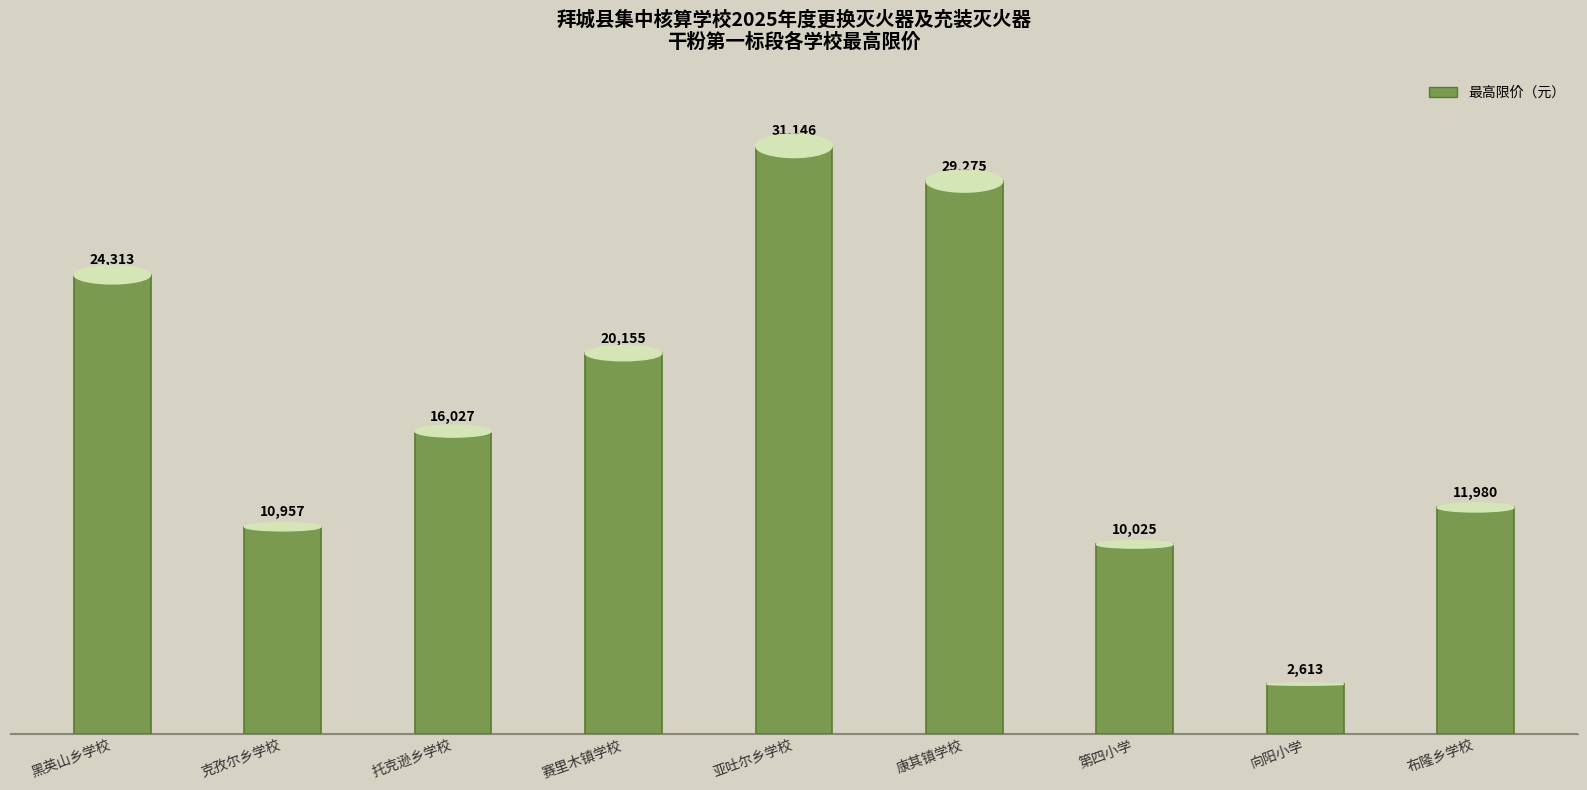

List the labels in order of value, smallest first.

向阳小学, 第四小学, 克孜尔乡学校, 布隆乡学校, 托克逊乡学校, 赛里木镇学校, 黑英山乡学校, 康其镇学校, 亚吐尔乡学校